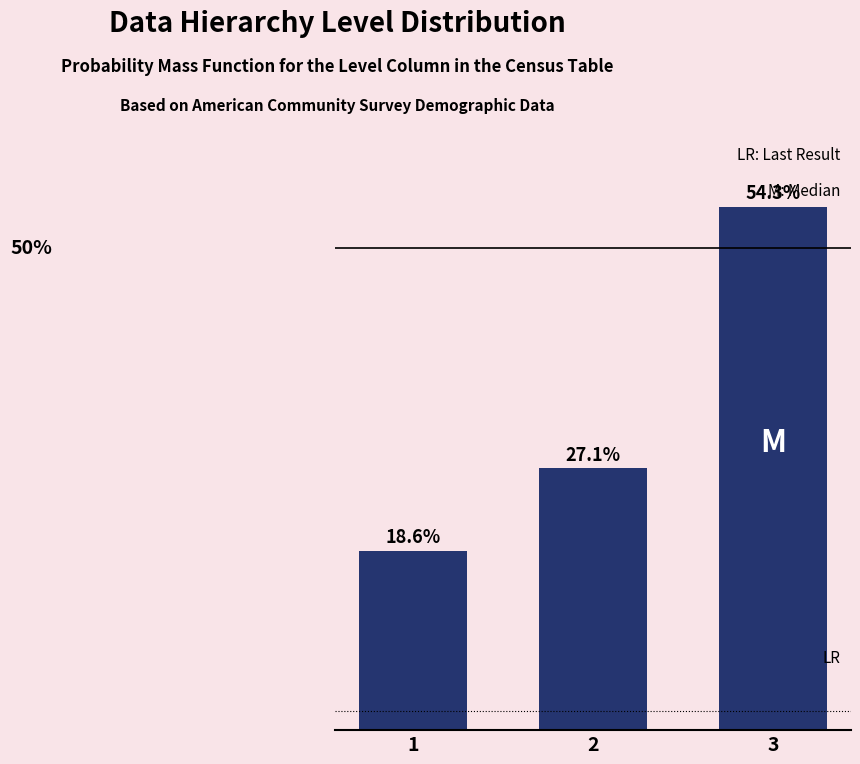

List the labels in order of value, largest first.

3, 2, 1